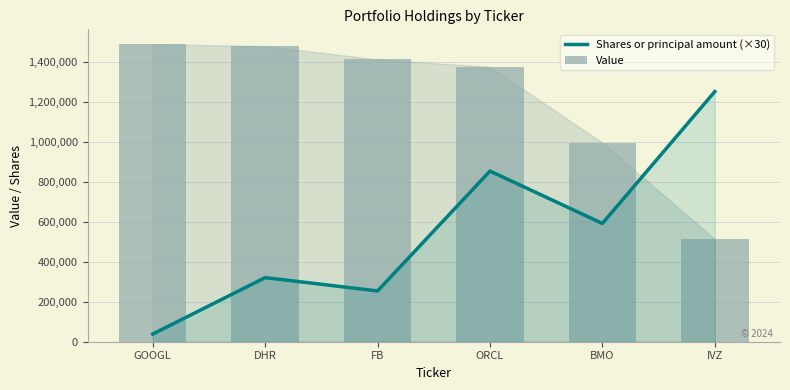

How many values in the Value series are below 1411000?

3